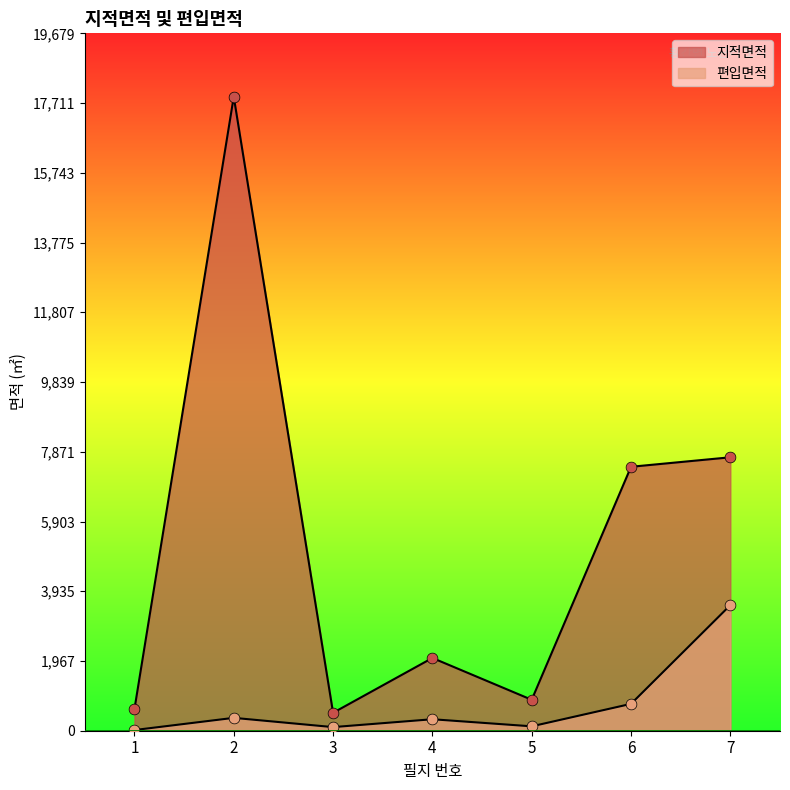

Which series has the largest total across all categories?

지적면적